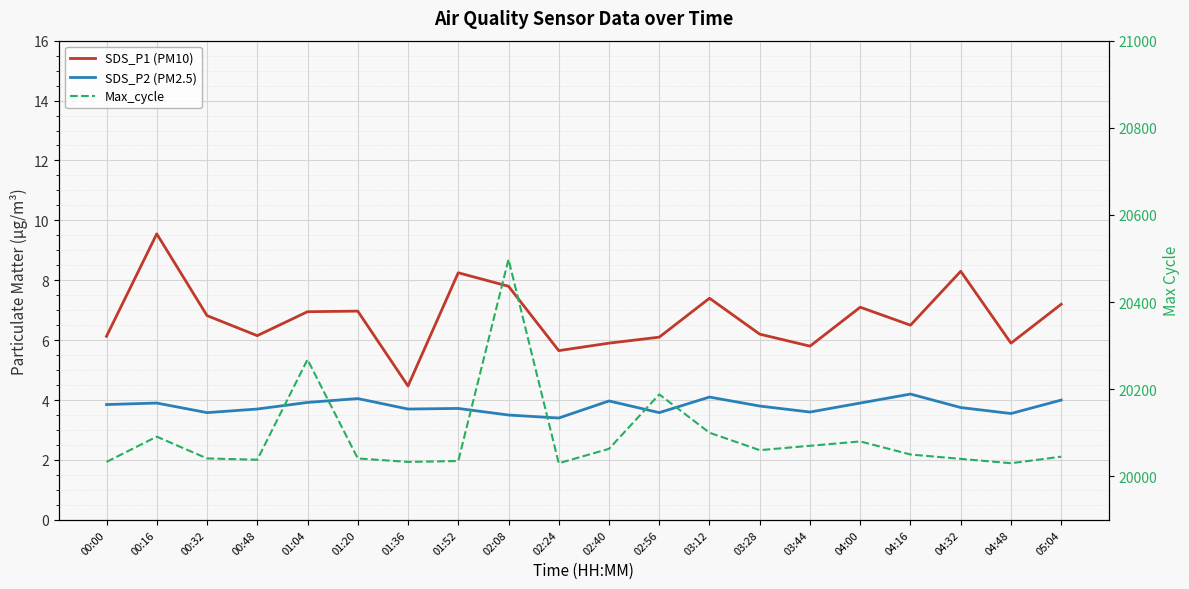

List the series in order of their peak value, lowest first.

SDS_P2 (PM2.5), SDS_P1 (PM10), Max_cycle